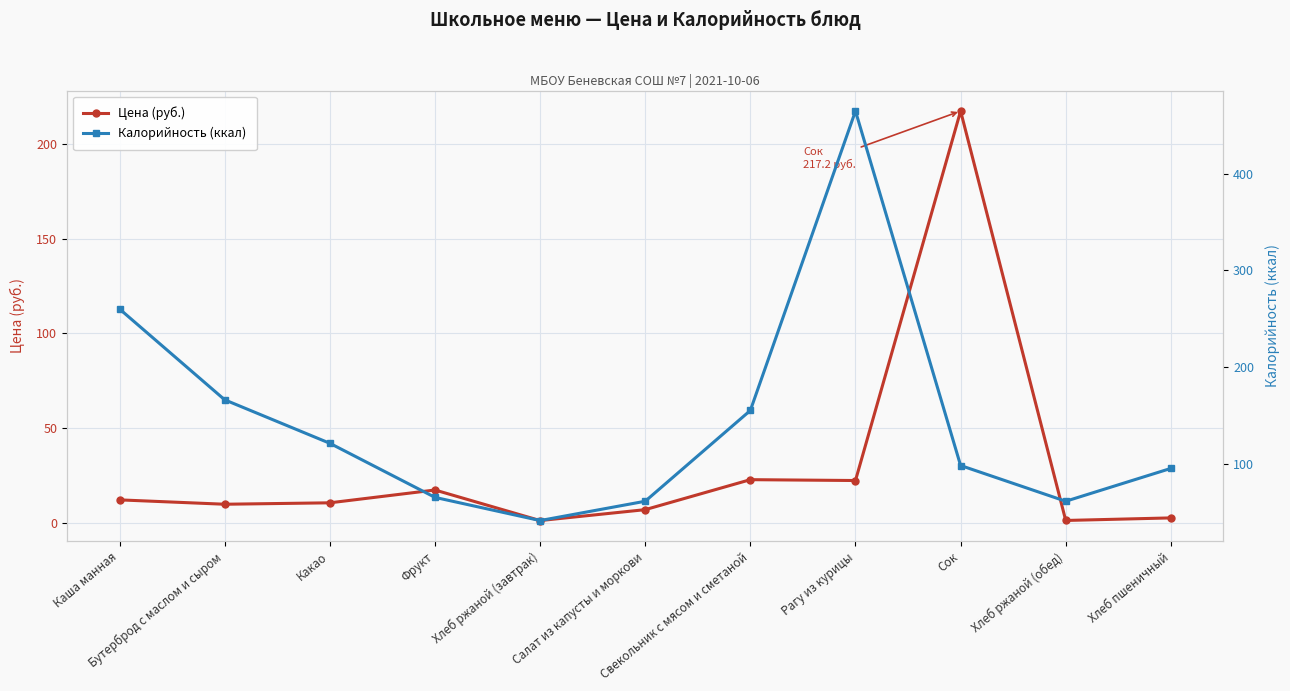

Rank the series by their average value, from highest to lowest.

Калорийность (ккал), Цена (руб.)